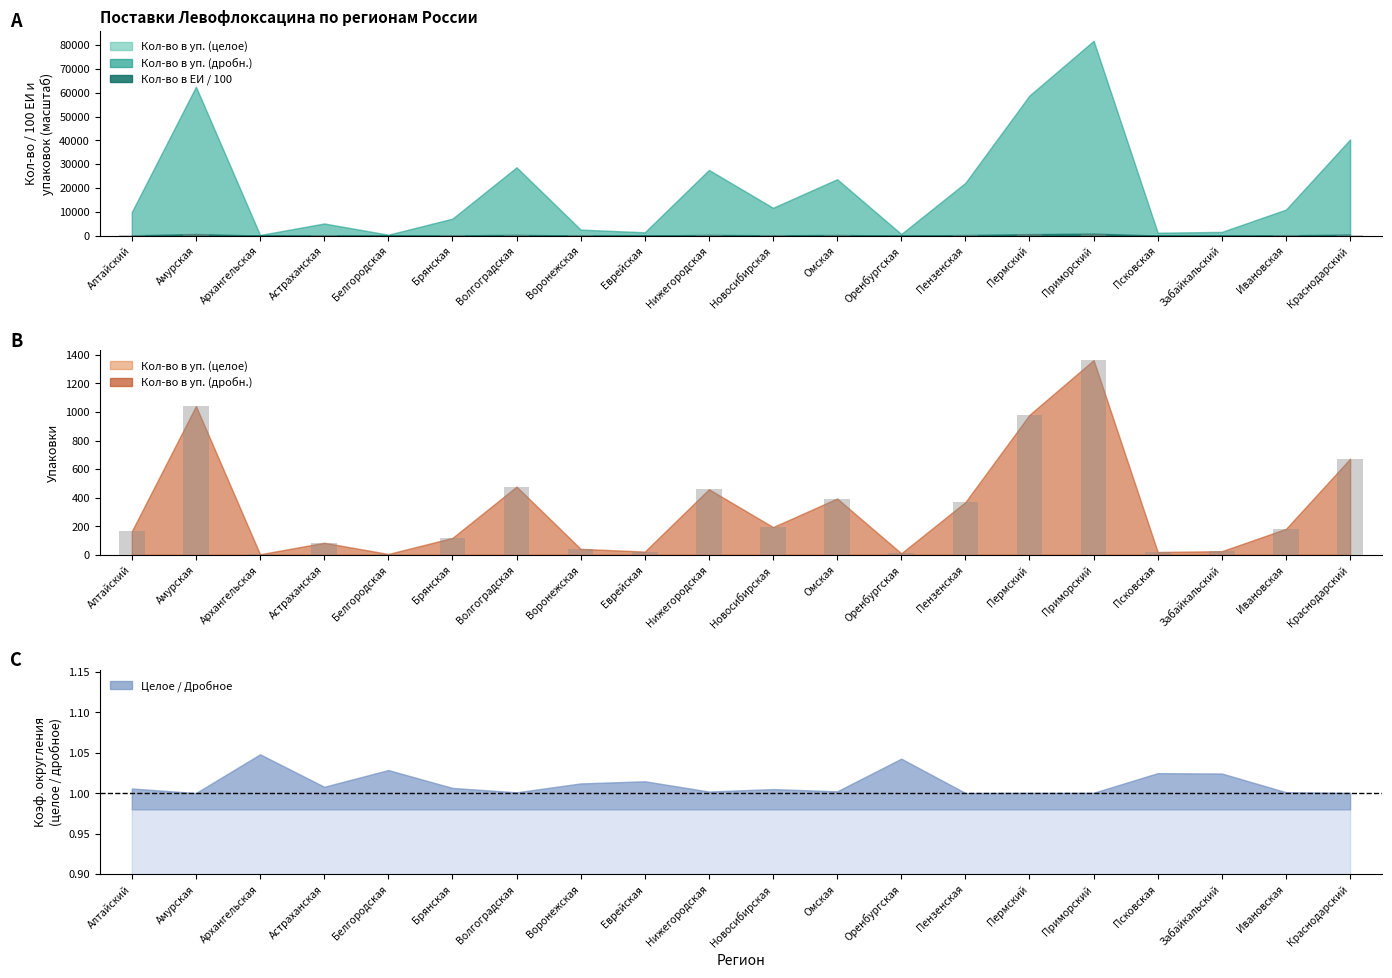

What is the maximum value shown in the chart?

1363.3